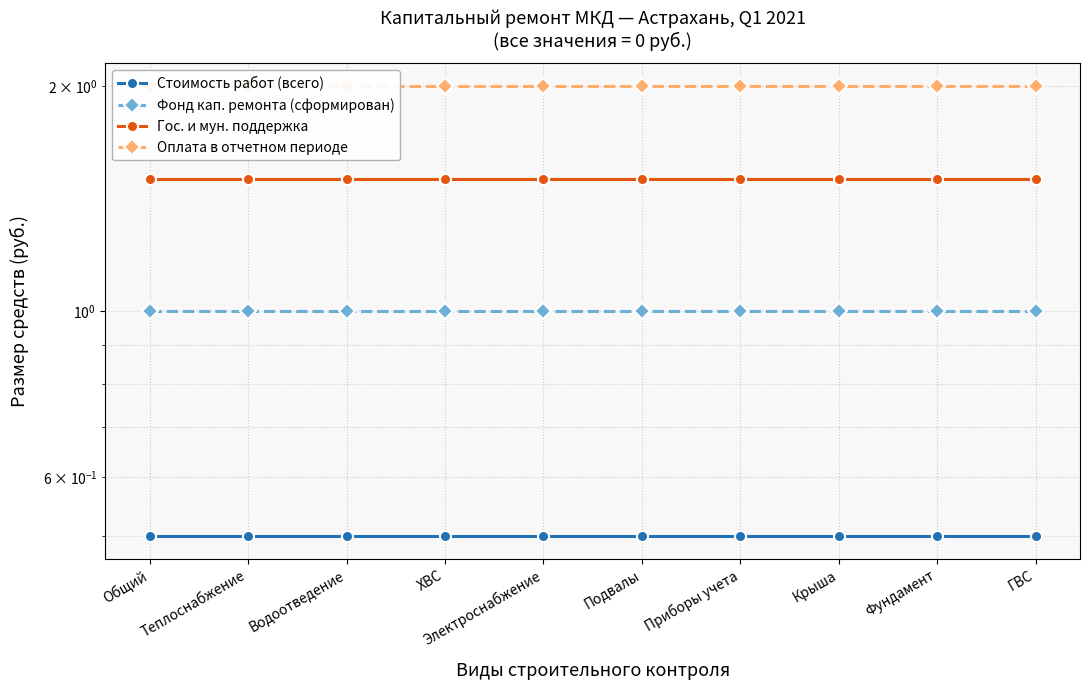

True or false: Оплата в отчетном периоде has more than 1 interior local peaks.

False